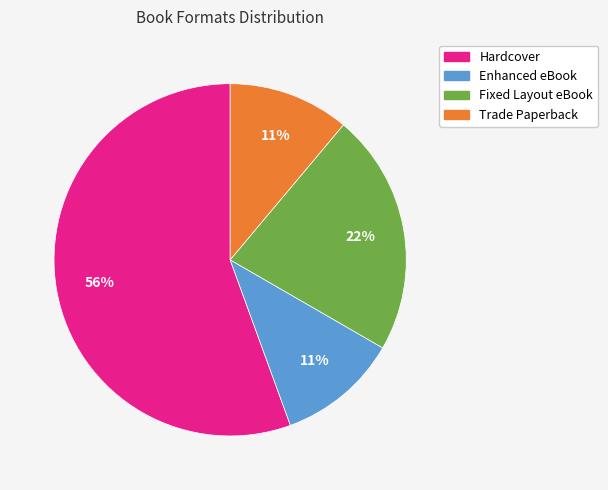

Does any single category account for the majority?

Yes